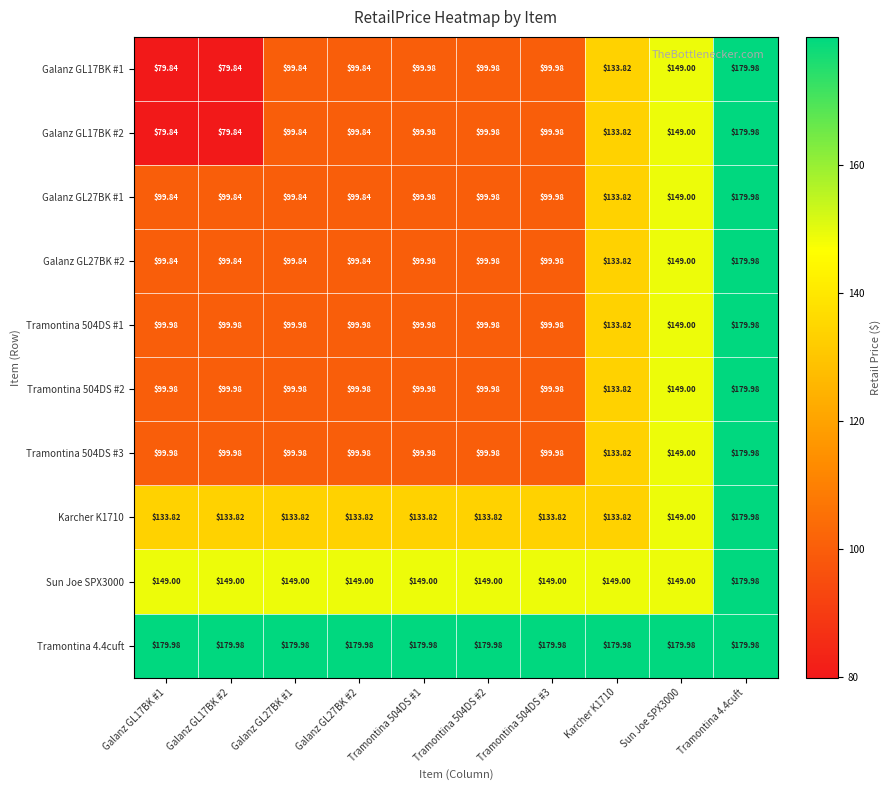

Is the value of Tramontina 504DS #1 at Karcher K1710 greater than the value of Tramontina 504DS #3 at Tramontina 504DS #3?

Yes